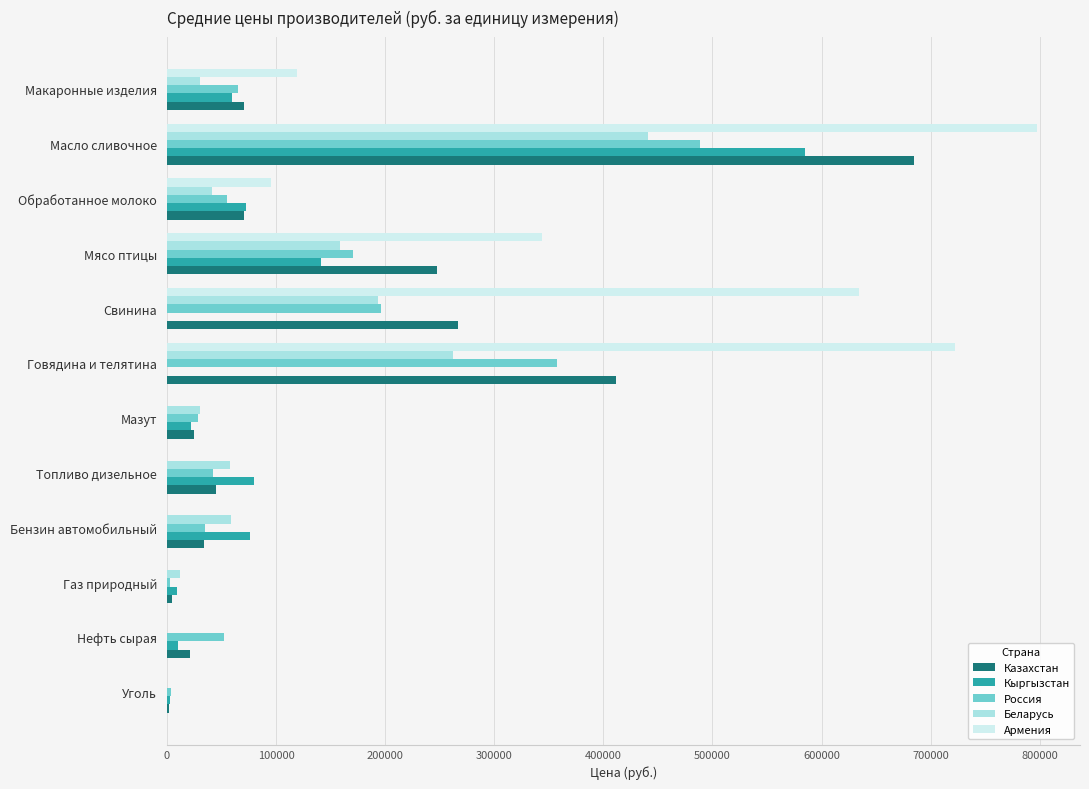

At which category is the sum across all series the highest?

Масло сливочное